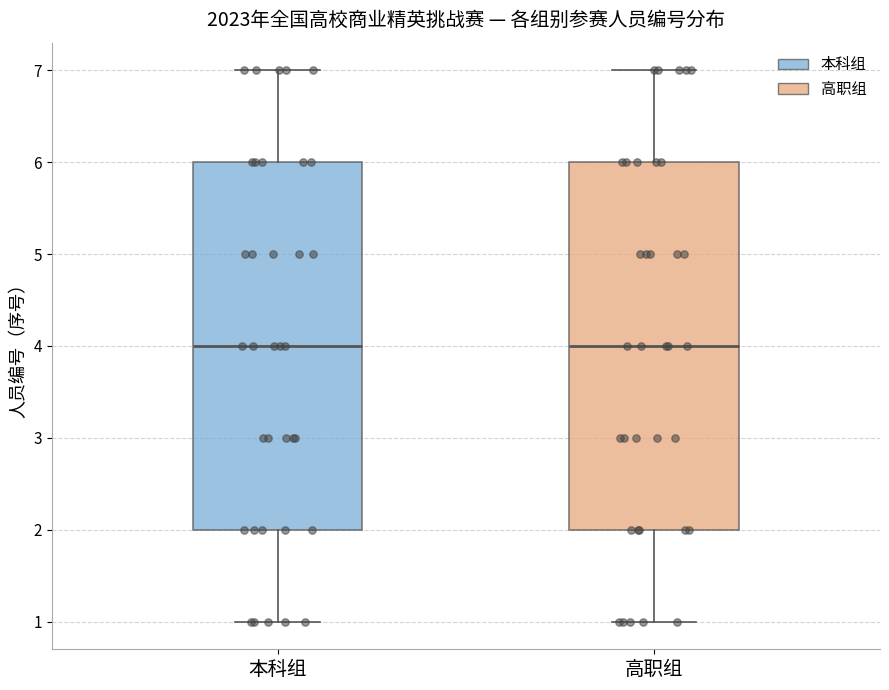

Reading left to right, transcribe this box plot: for each box, give where its median line is, the range the box spans, and where its two whiskers end, as read against the y-axis. The values are not printed on the chart, so give them approximately, as read against the axis.

本科组: median 4, box 2 to 6, whiskers 1 to 7
高职组: median 4, box 2 to 6, whiskers 1 to 7